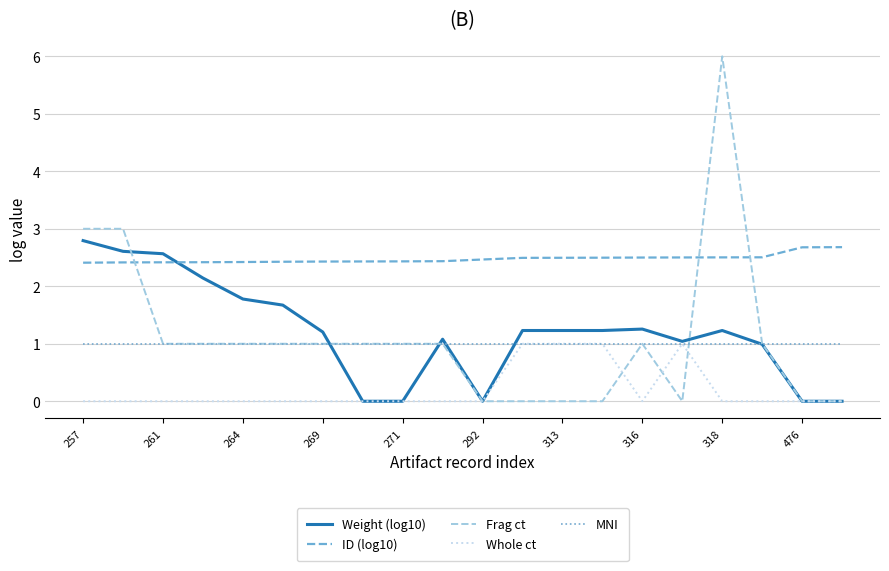

Which series has the widest spread of values?

Frag ct